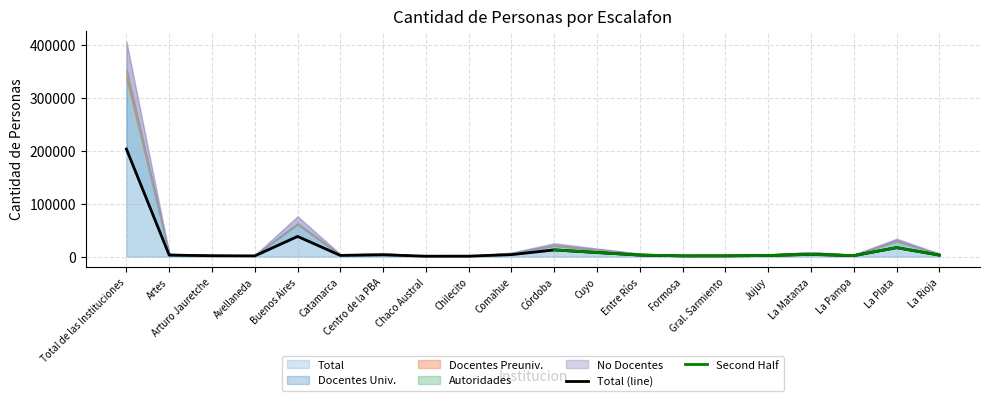

How many interior local peaks does the Total series have?

5